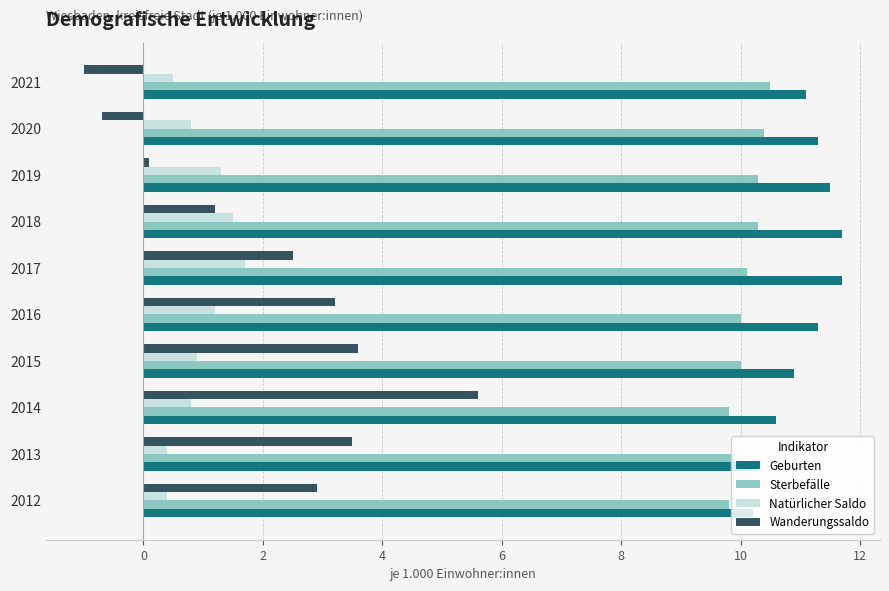

Which series has the widest spread of values?

Wanderungssaldo